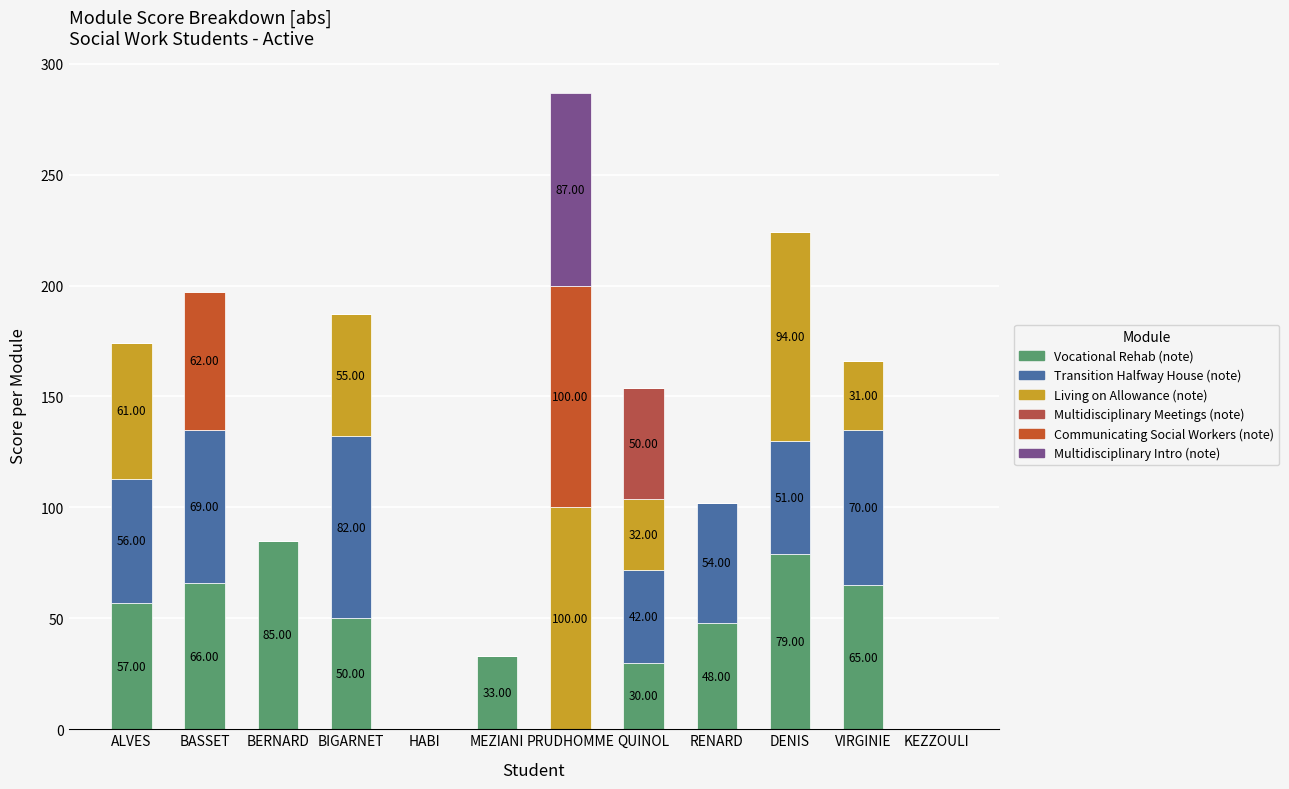

Count the number of categories in the chart.

12